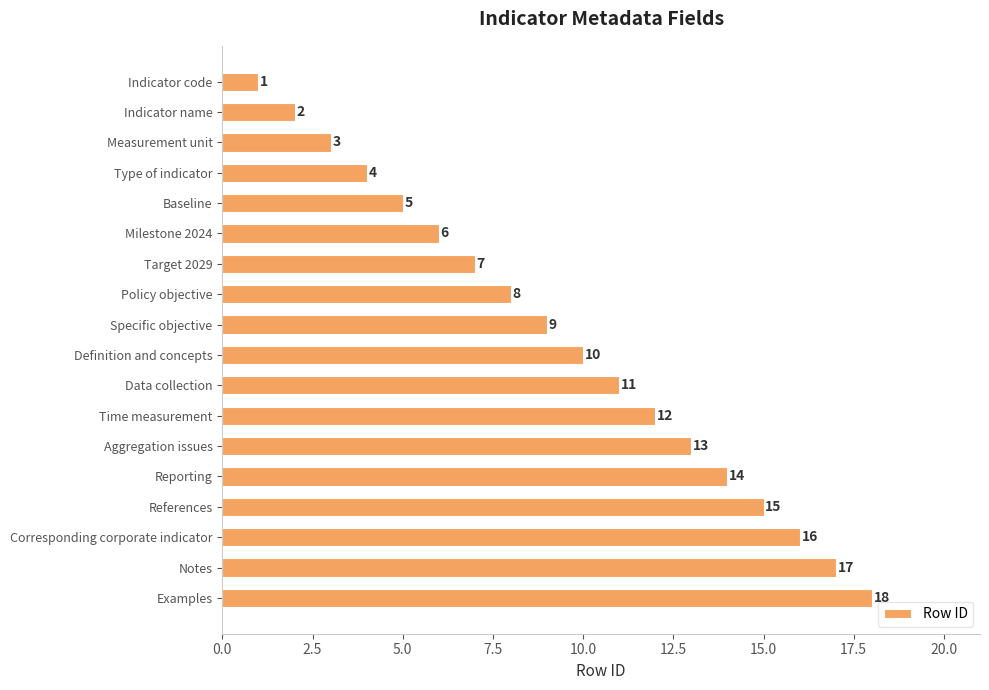

Which has a higher value, Target 2029 or Reporting?

Reporting